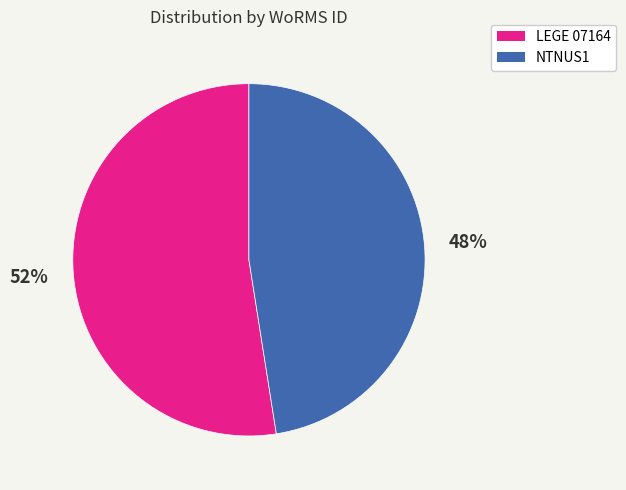

To the nearest percent, what is the average slice percentage?

50%